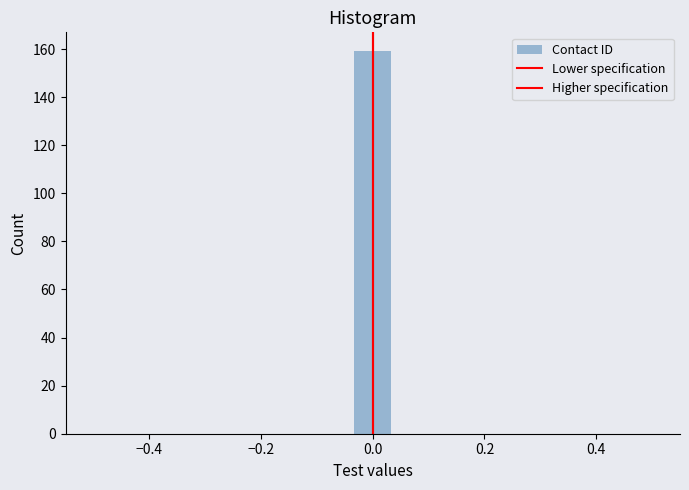

Around what value on the x-axis is the tallest bar? Give the approximate position of its centre, as read against the axis.

0.00